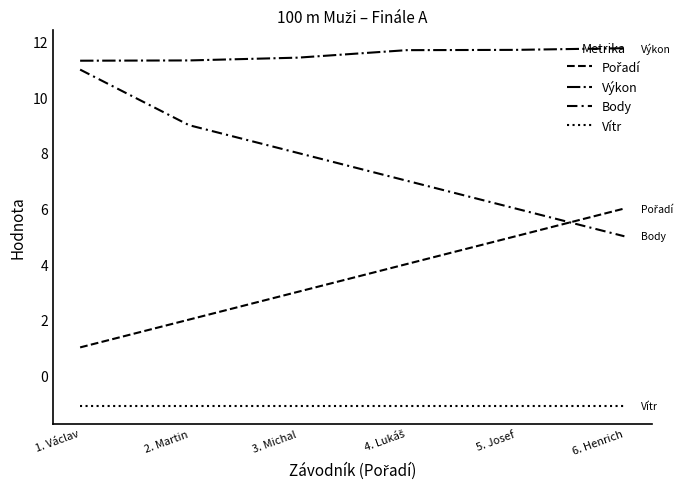

How many lines are shown in the chart?

4